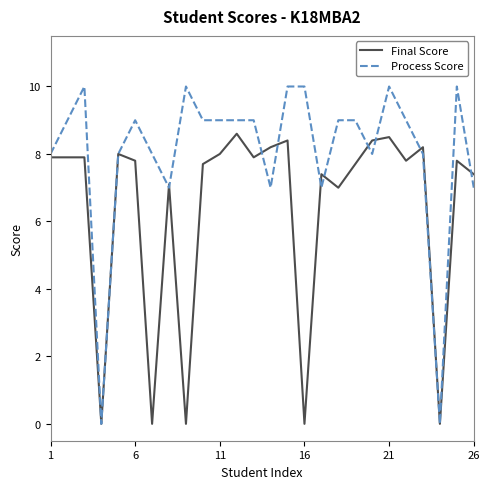

True or false: Final Score and Process Score cross at least once.

True